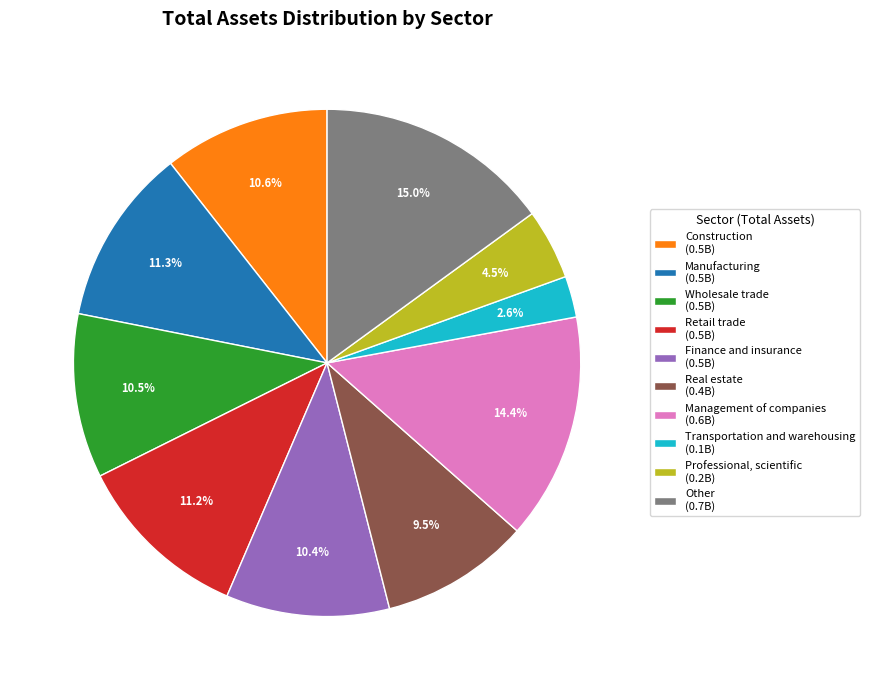

Is Construction (0.5B) the majority of the pie?

No